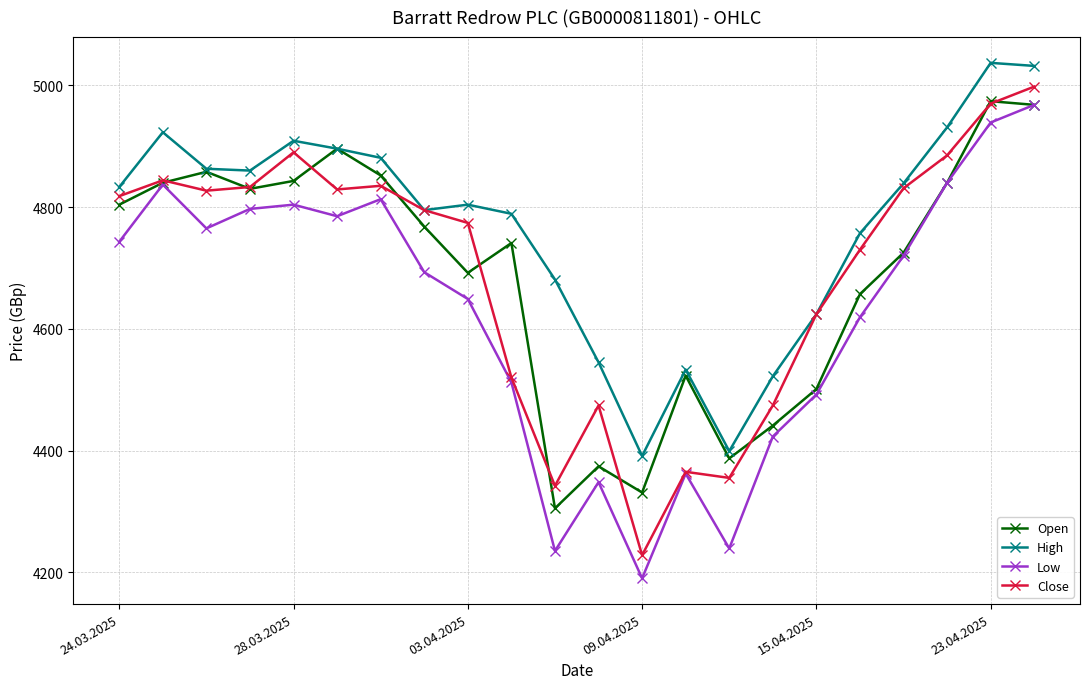

What is the value of the Close point at the 15th from the left?

4355